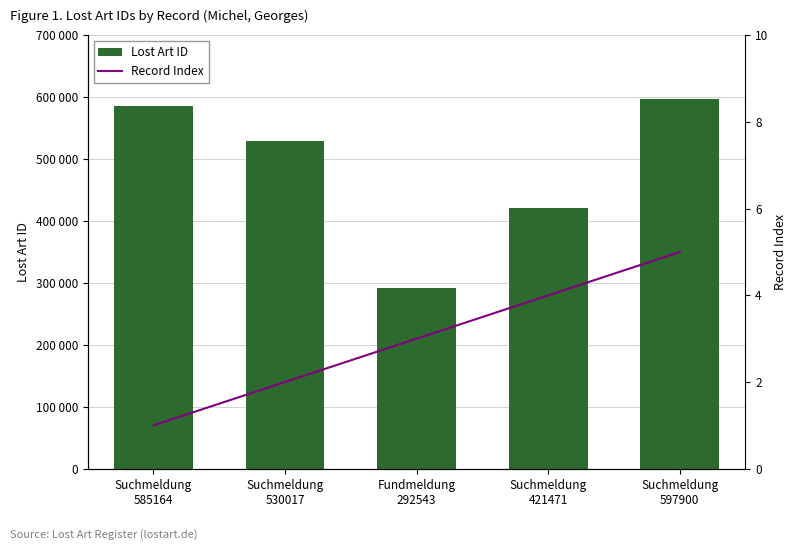

List the labels in order of Record Index value, largest first.

Suchmeldung
597900, Suchmeldung
421471, Fundmeldung
292543, Suchmeldung
530017, Suchmeldung
585164